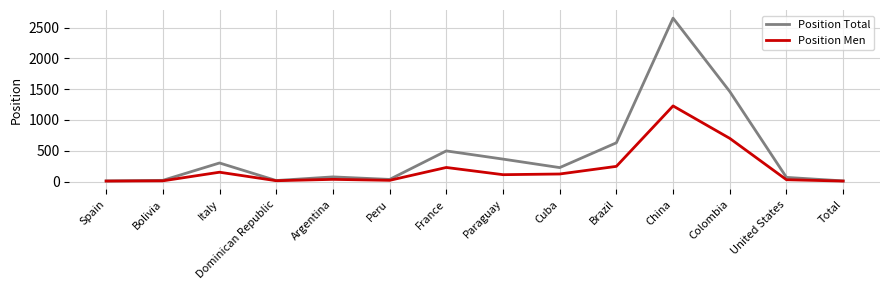

Is it true that Position Total equals 932 at Colombia?

False